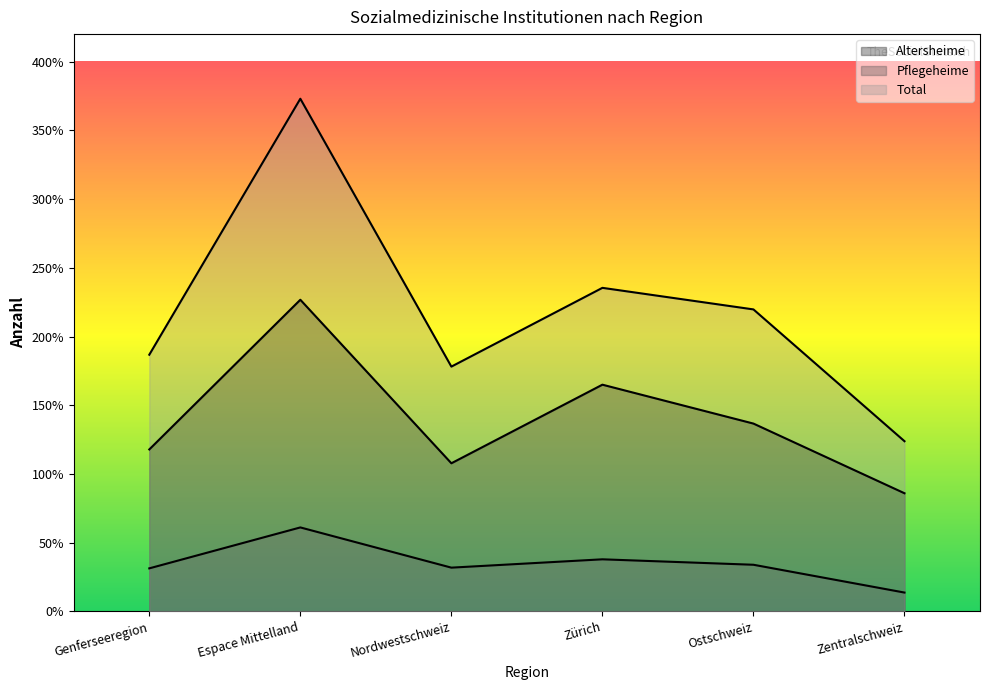

How many lines are shown in the chart?

3